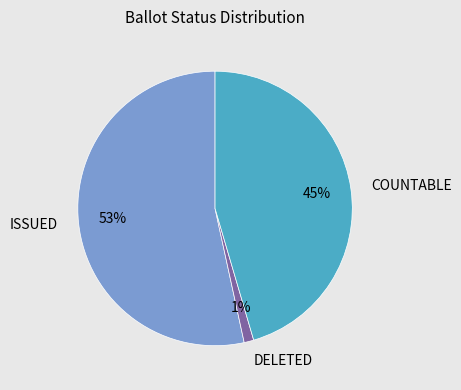

Count the number of slices in the pie.

3